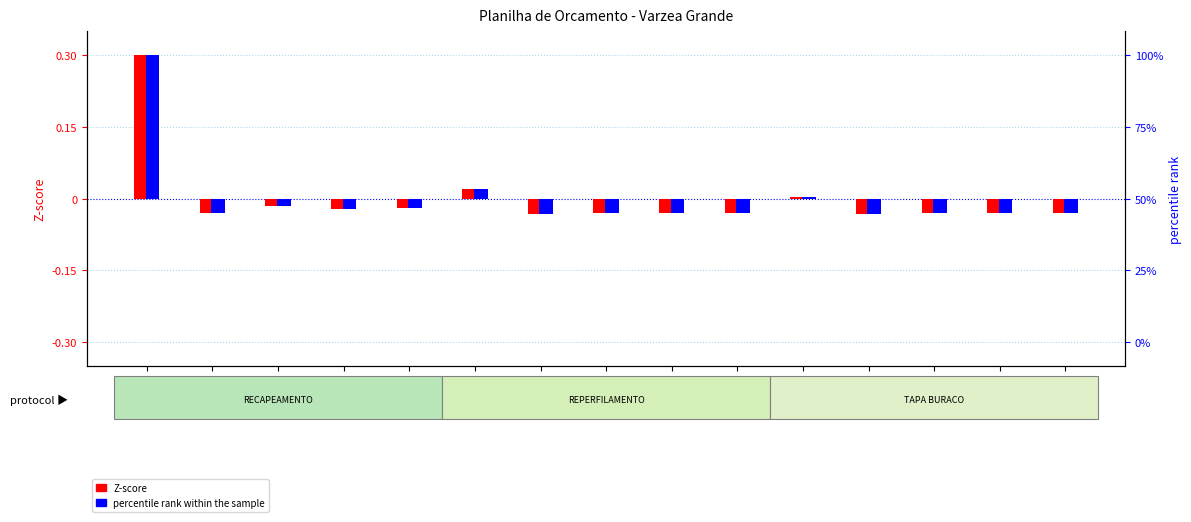

At how many categories does at least one series exceed 0?

3